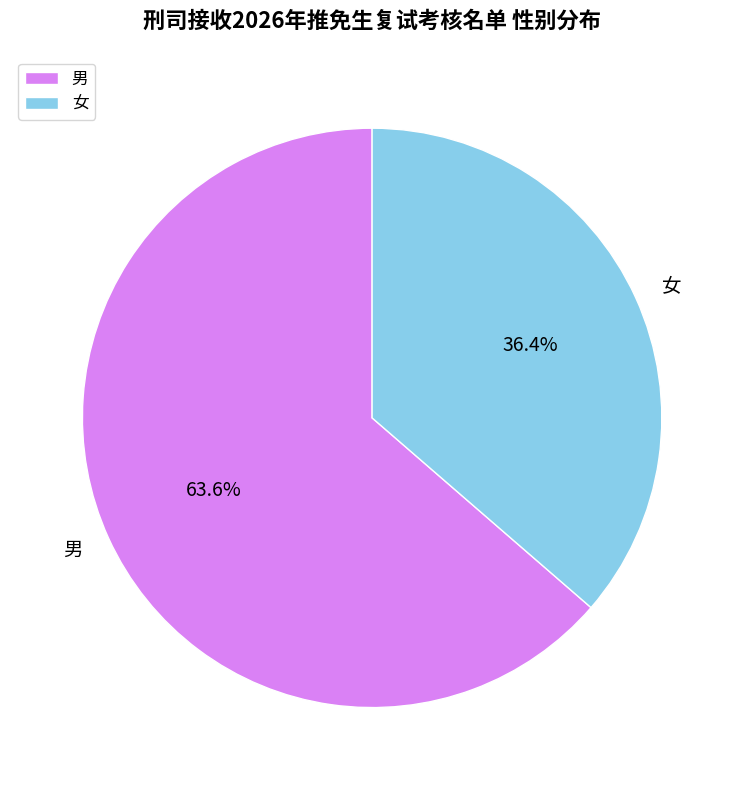

Rank the categories by value from highest to lowest.

男, 女